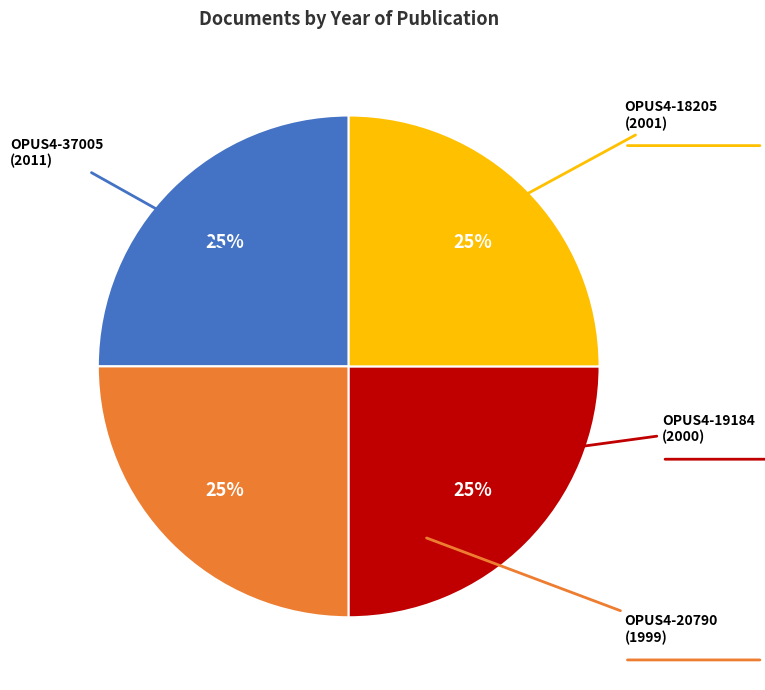

Is there any slice that represents more than half of the pie?

No